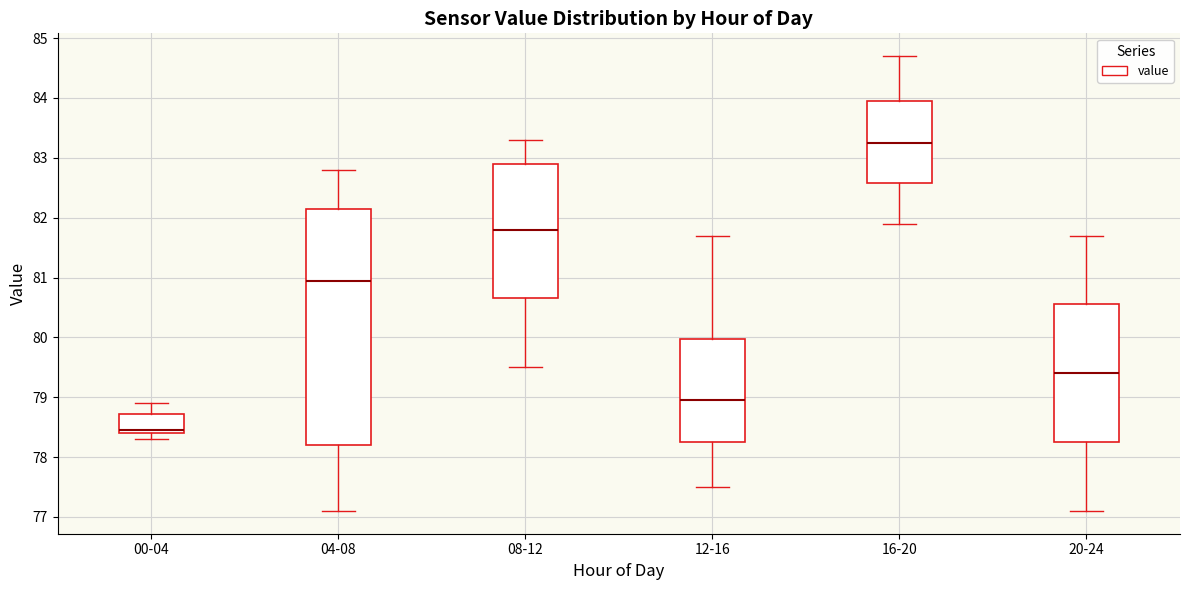

Comparing the boxes themselves (not the whiskers), which one is the tallest?

04-08